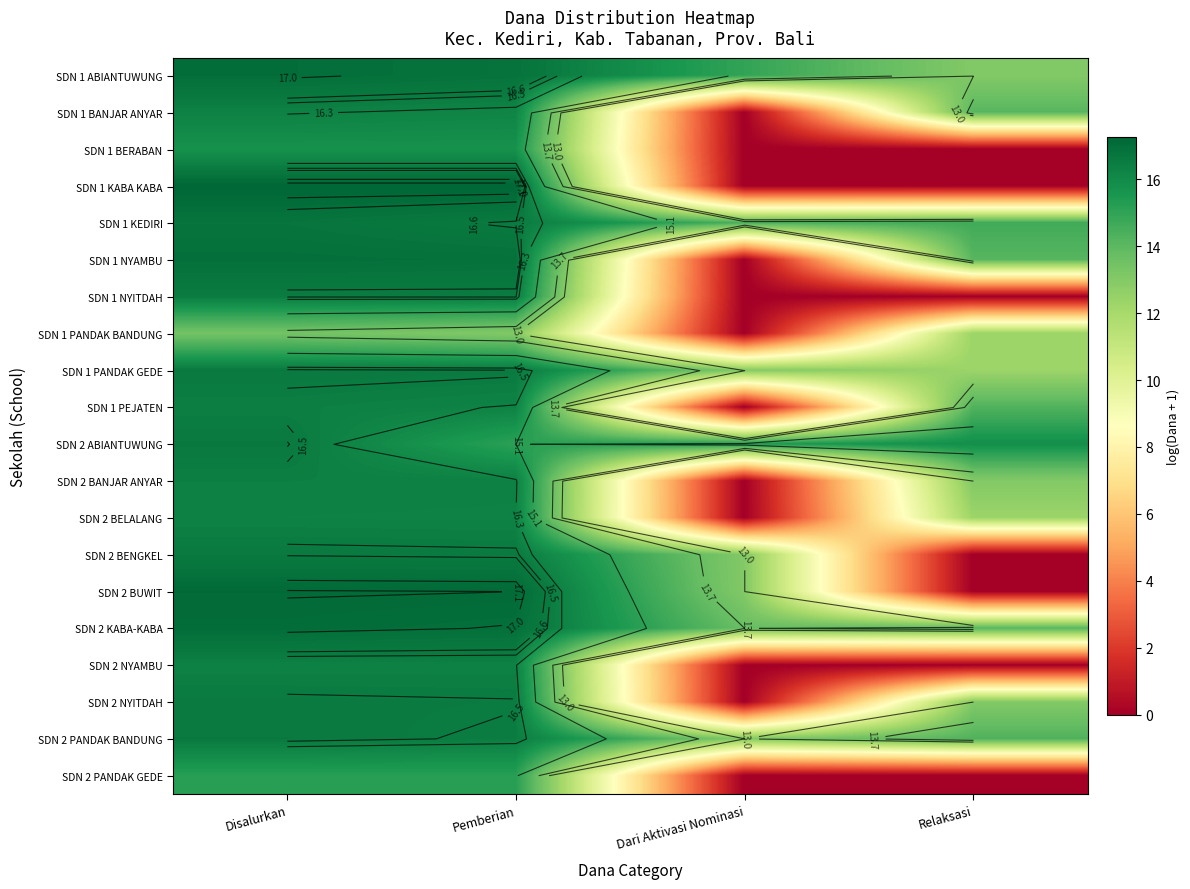

How many categories are shown in the chart?

4